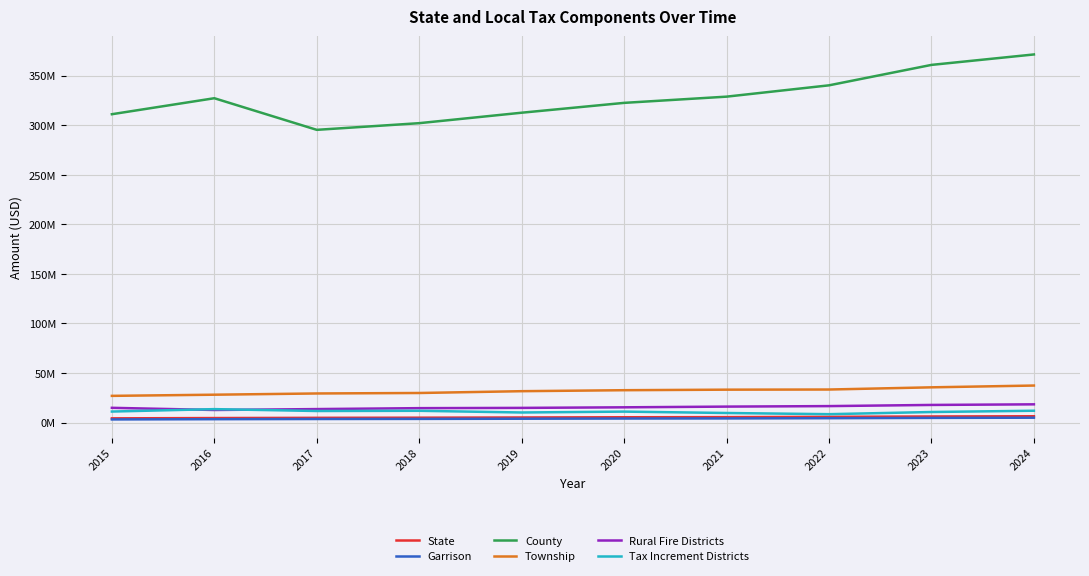

Which series has the largest total across all categories?

County